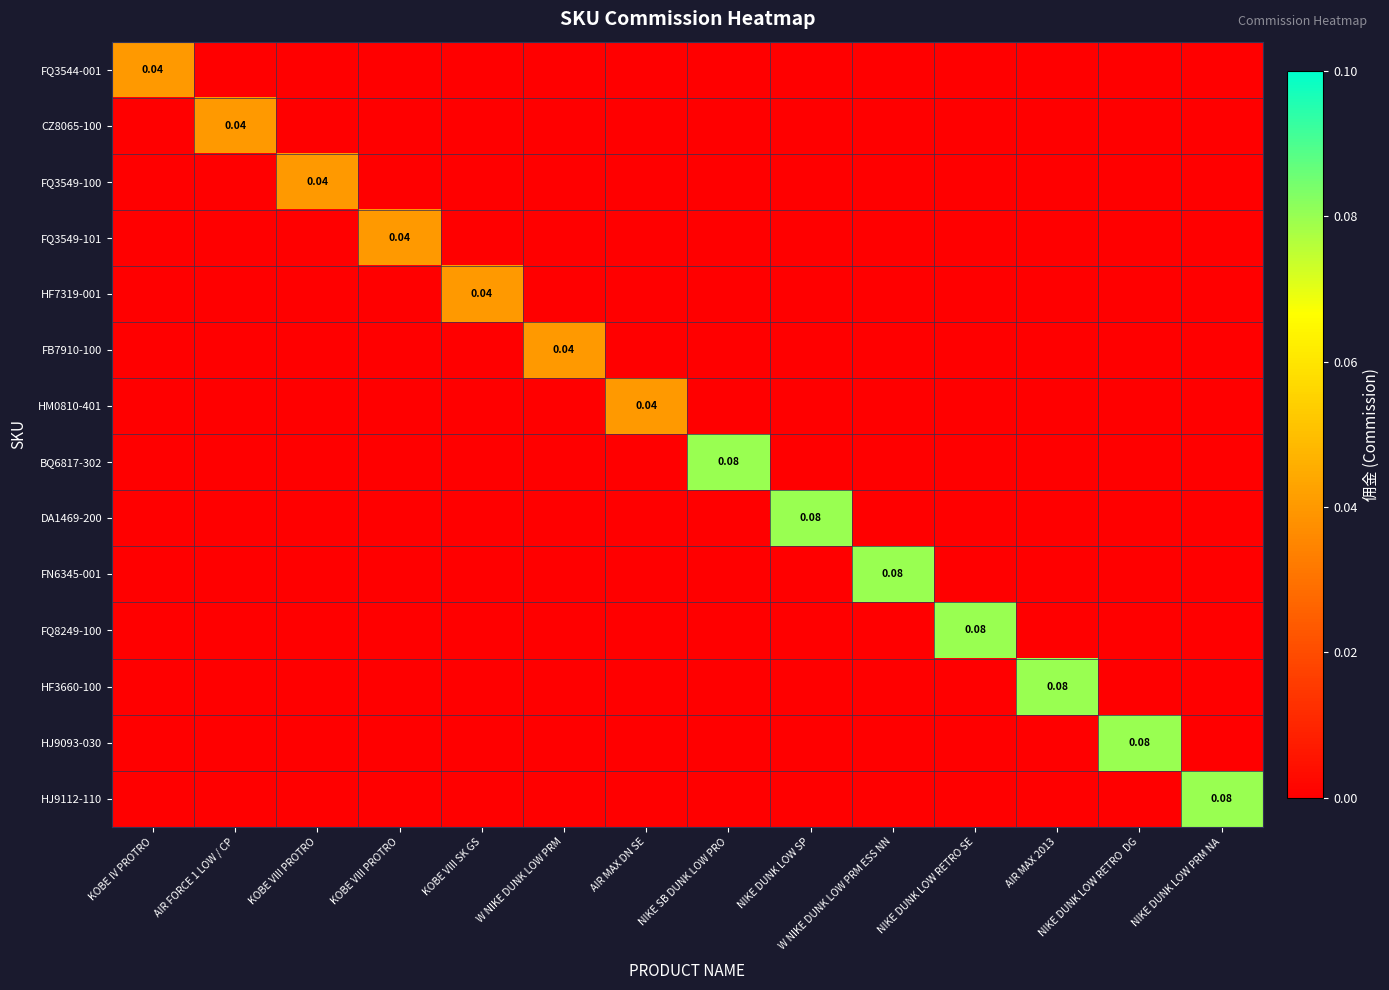

The FQ3544-001 series shows 0.0 at AIR FORCE 1 LOW / CP. True or false?

True